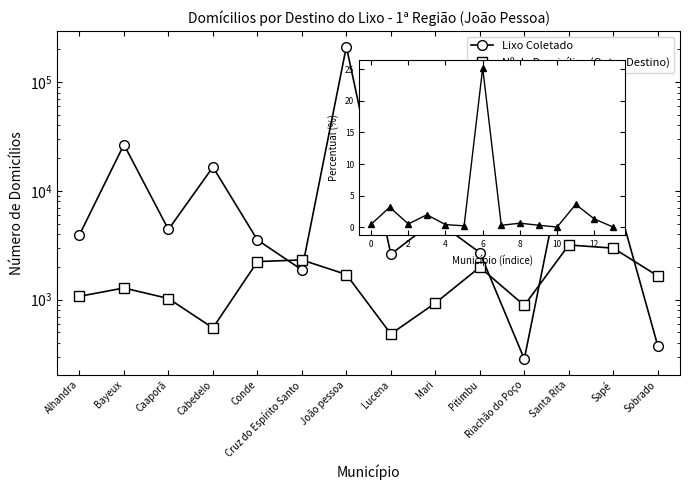

How many interior local peaks does the Lixo Coletado series have?

5